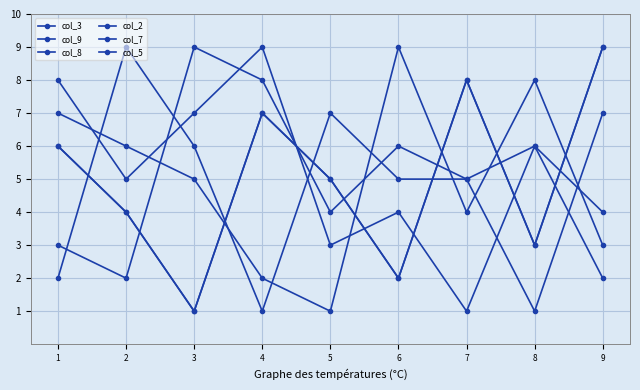

Is the value of col_7 at 1 greater than the value of col_5 at 6?

Yes